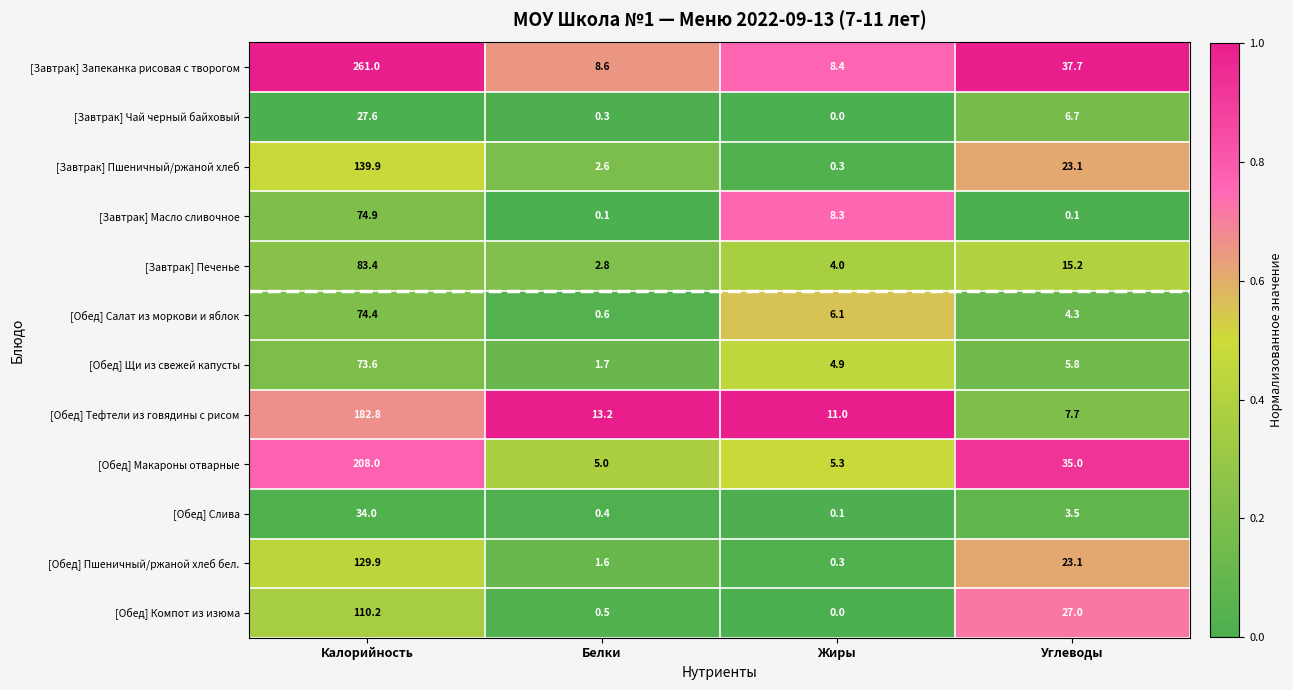

What is the lowest value of the [Завтрак] Печенье series?

2.8